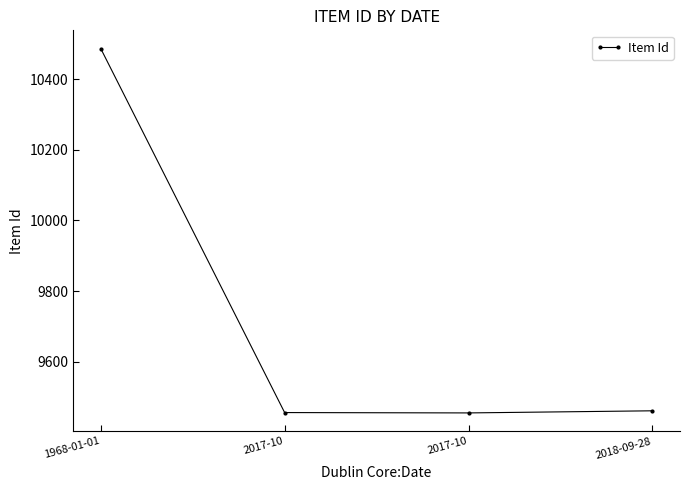

Rank the categories by value from lowest to highest.

2017-10, 2017-10, 2018-09-28, 1968-01-01